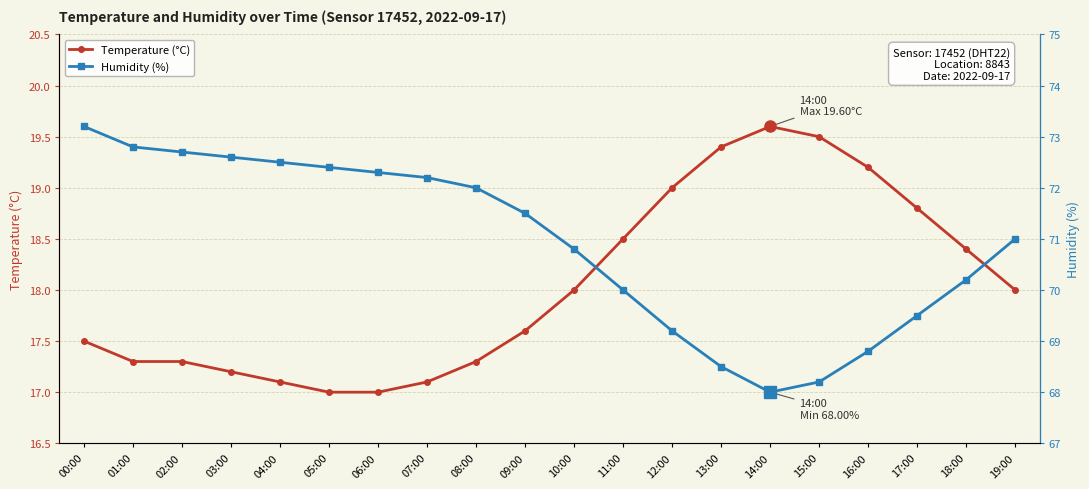

Reading left to right, transcribe all the data shown in this chart.

temperature: 17.5	17.3	17.3	17.2	17.1	17.0	17.0	17.1	17.3	17.6	18.0	18.5	19.0	19.4	19.6	19.5	19.2	18.8	18.4	18.0
humidity: 73.2	72.8	72.7	72.6	72.5	72.4	72.3	72.2	72.0	71.5	70.8	70.0	69.2	68.5	68.0	68.2	68.8	69.5	70.2	71.0